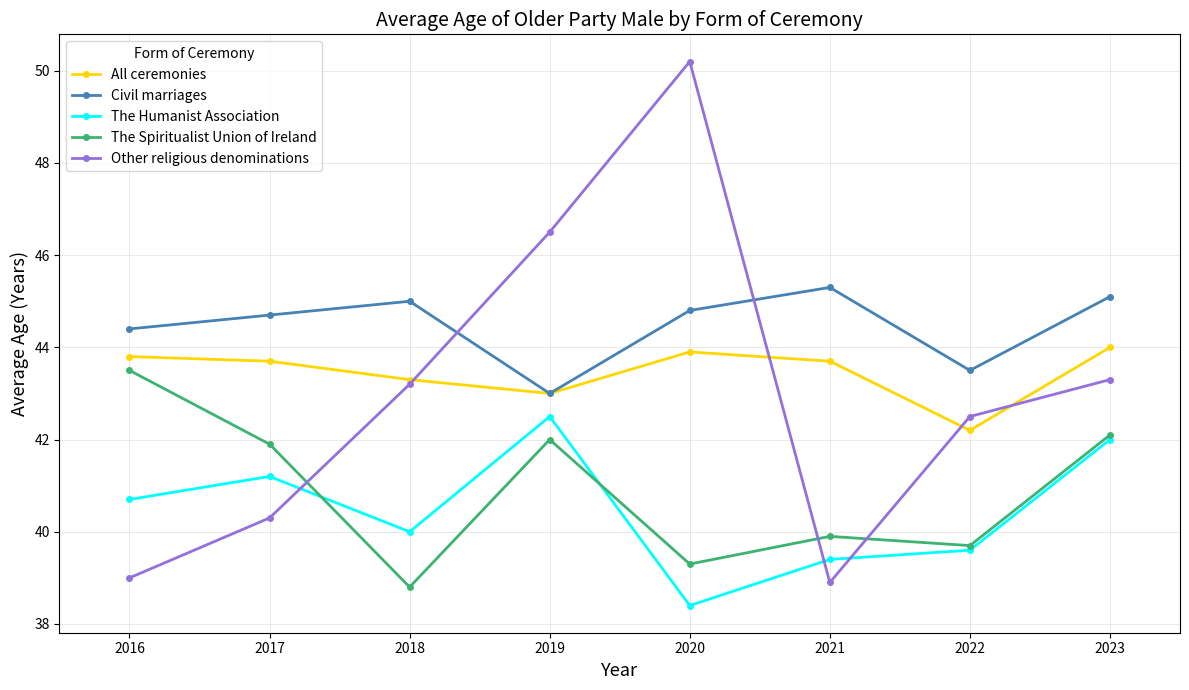

How many intersections are there between Other religious denominations and Civil marriages?

2